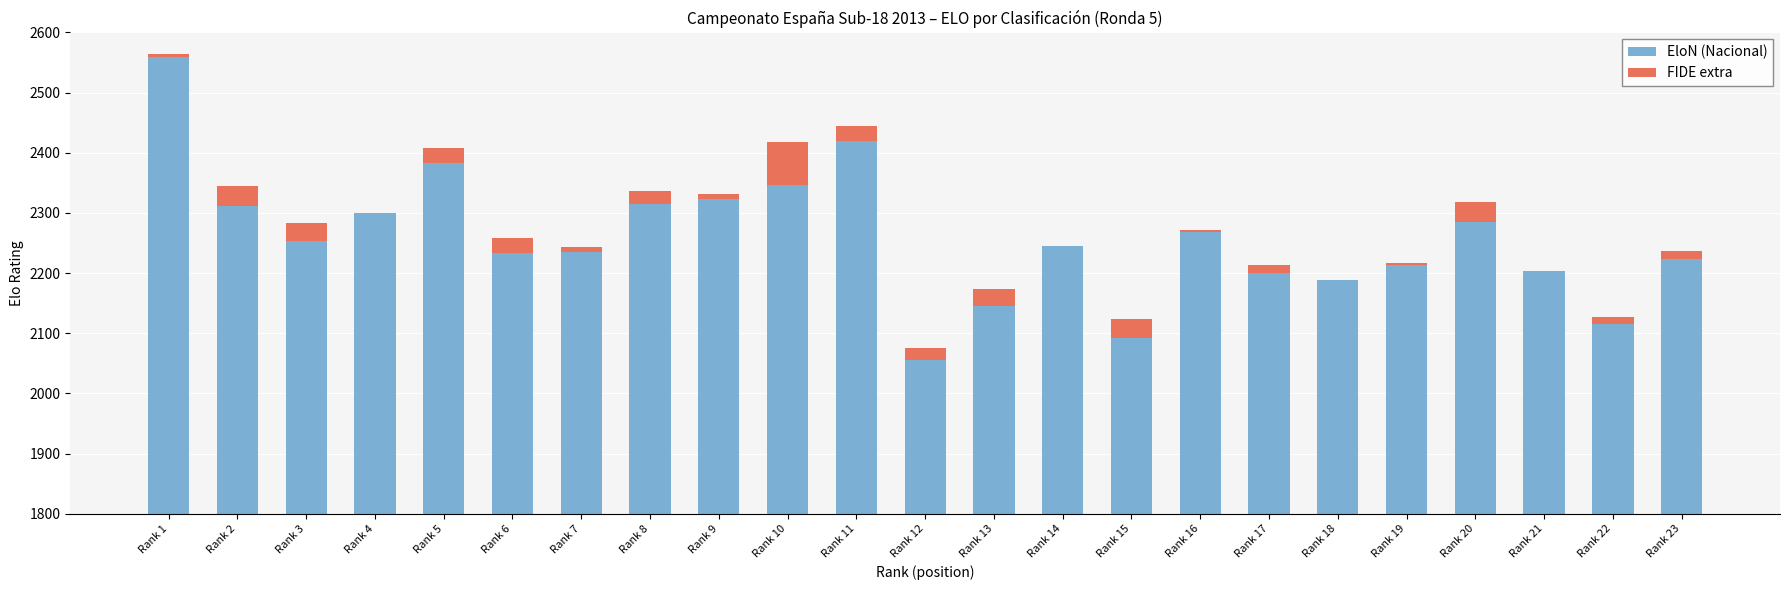

At which category does the chart reach its peak across all series?

Rank 1